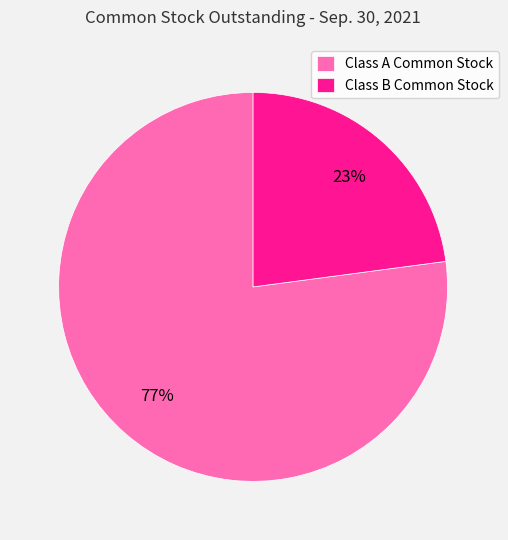

Is it true that Class A Common Stock is 77% of the pie?

True